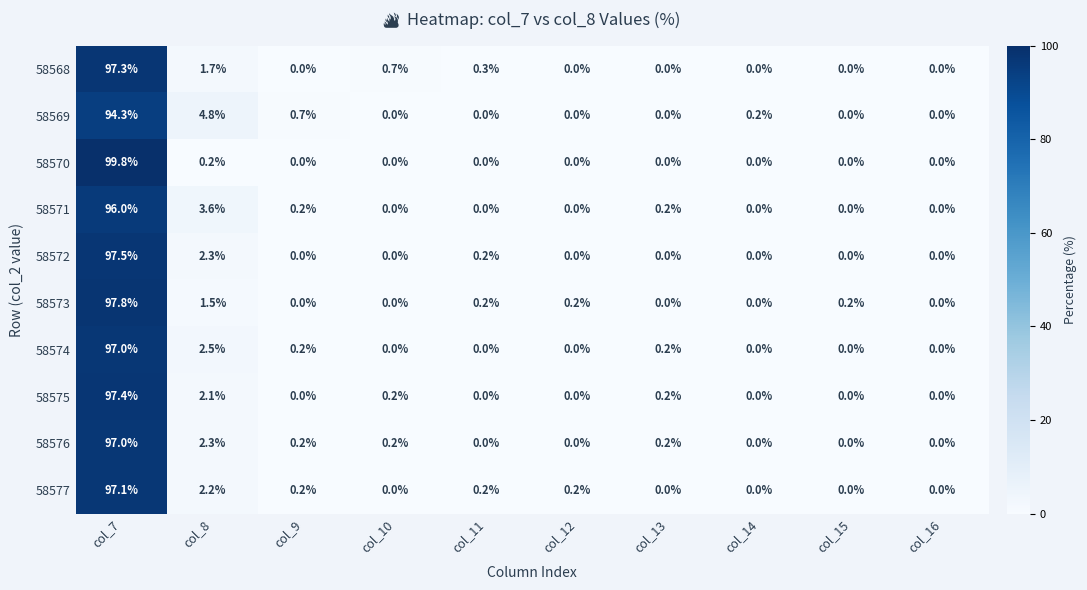

True or false: 58572 has a value of -61.4 at col_9.

False